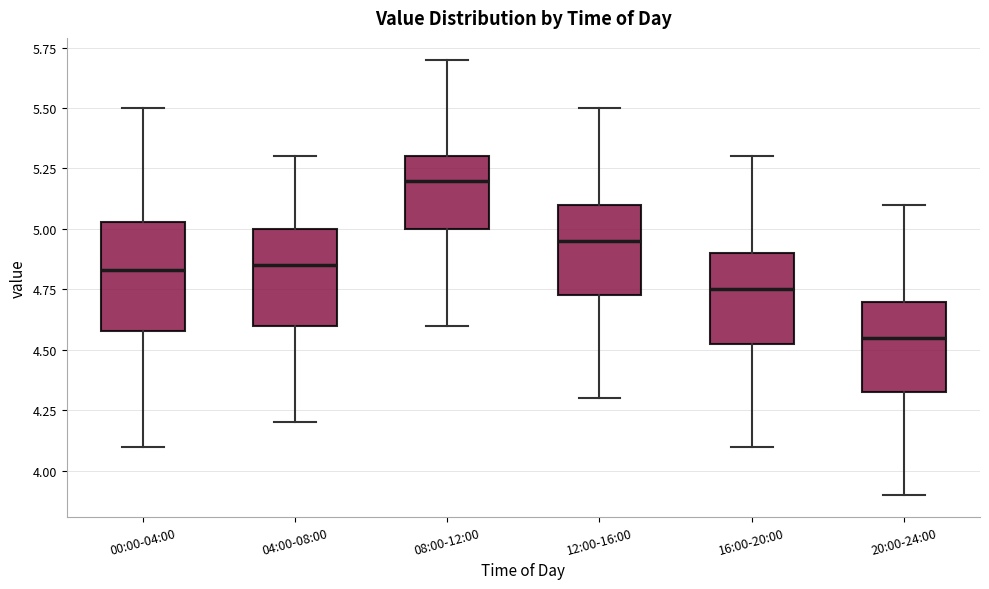

Reading left to right, read every box against the y-axis: the position of its median line, the range the box covers, and the ends of its whiskers. The values are not printed on the chart, so give them approximately, as read against the axis.

00:00-04:00: median 4.85, box 4.60 to 5.05, whiskers 4.10 to 5.50
04:00-08:00: median 4.85, box 4.60 to 5.00, whiskers 4.20 to 5.30
08:00-12:00: median 5.20, box 5.00 to 5.30, whiskers 4.60 to 5.70
12:00-16:00: median 4.95, box 4.75 to 5.10, whiskers 4.30 to 5.50
16:00-20:00: median 4.75, box 4.55 to 4.90, whiskers 4.10 to 5.30
20:00-24:00: median 4.55, box 4.35 to 4.70, whiskers 3.90 to 5.10